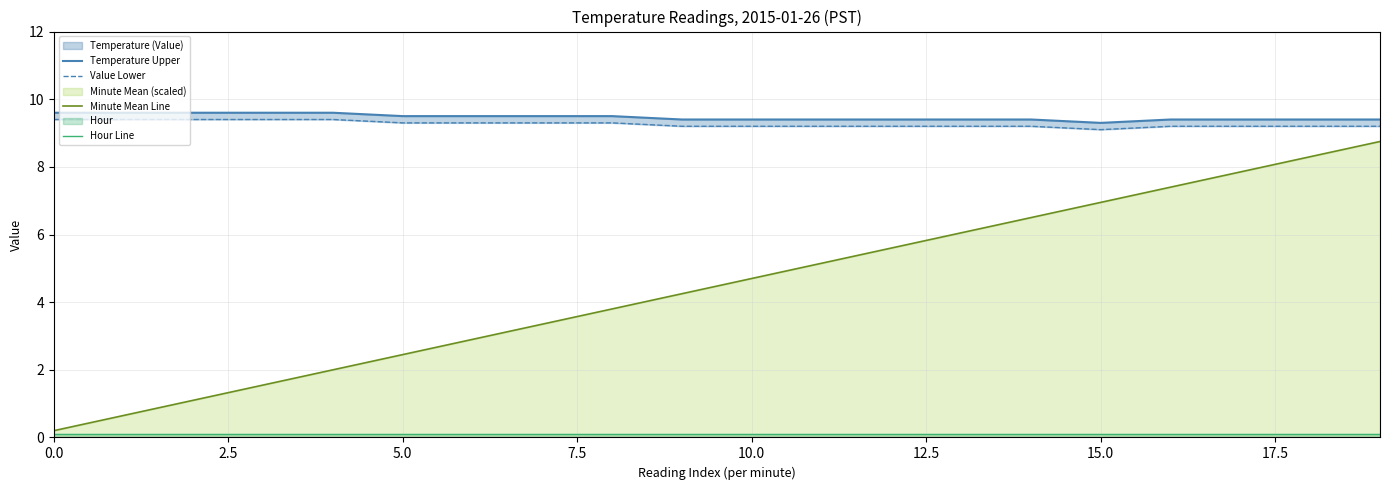

True or false: Value Lower and Minute Mean Line cross at least once.

False